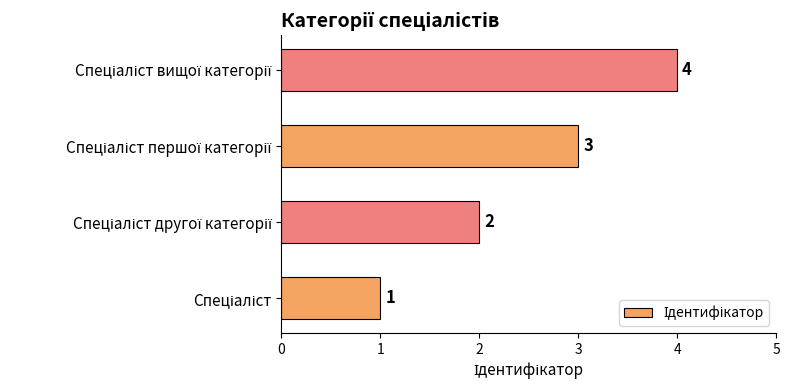

Count the values in the range 2 to 4.

3